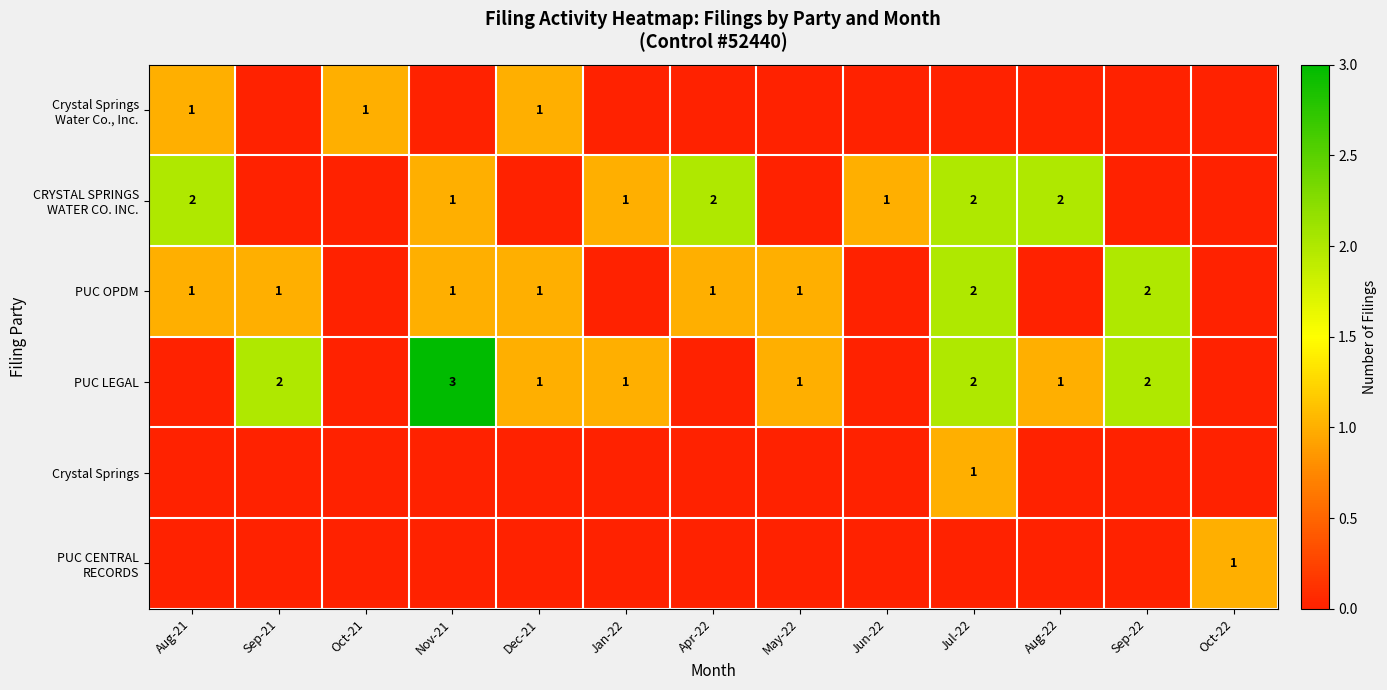

What is the difference between the highest and lowest values at Oct-22?

1